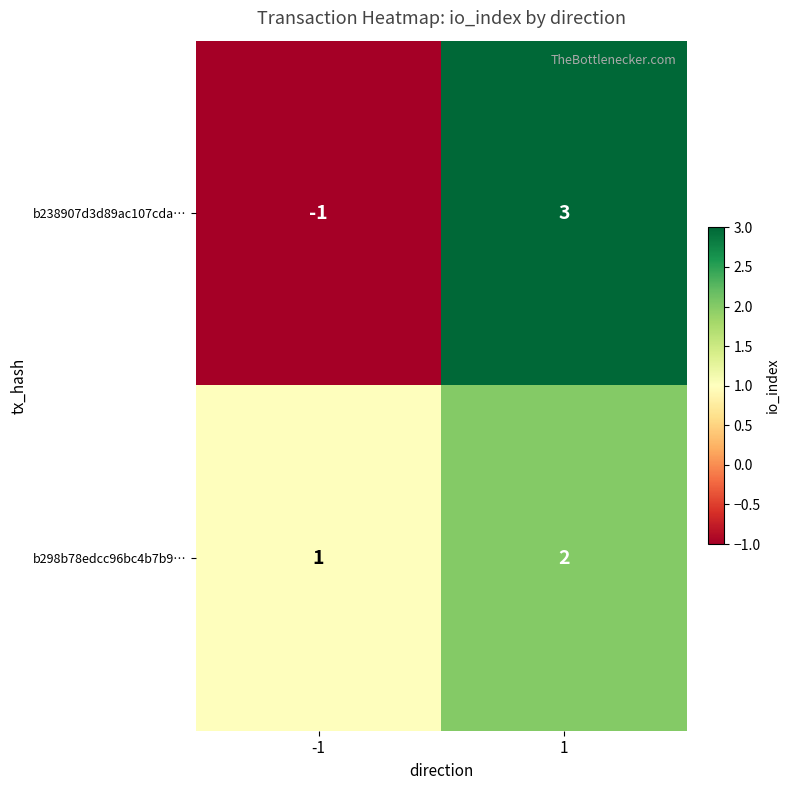

How many categories are shown in the chart?

2